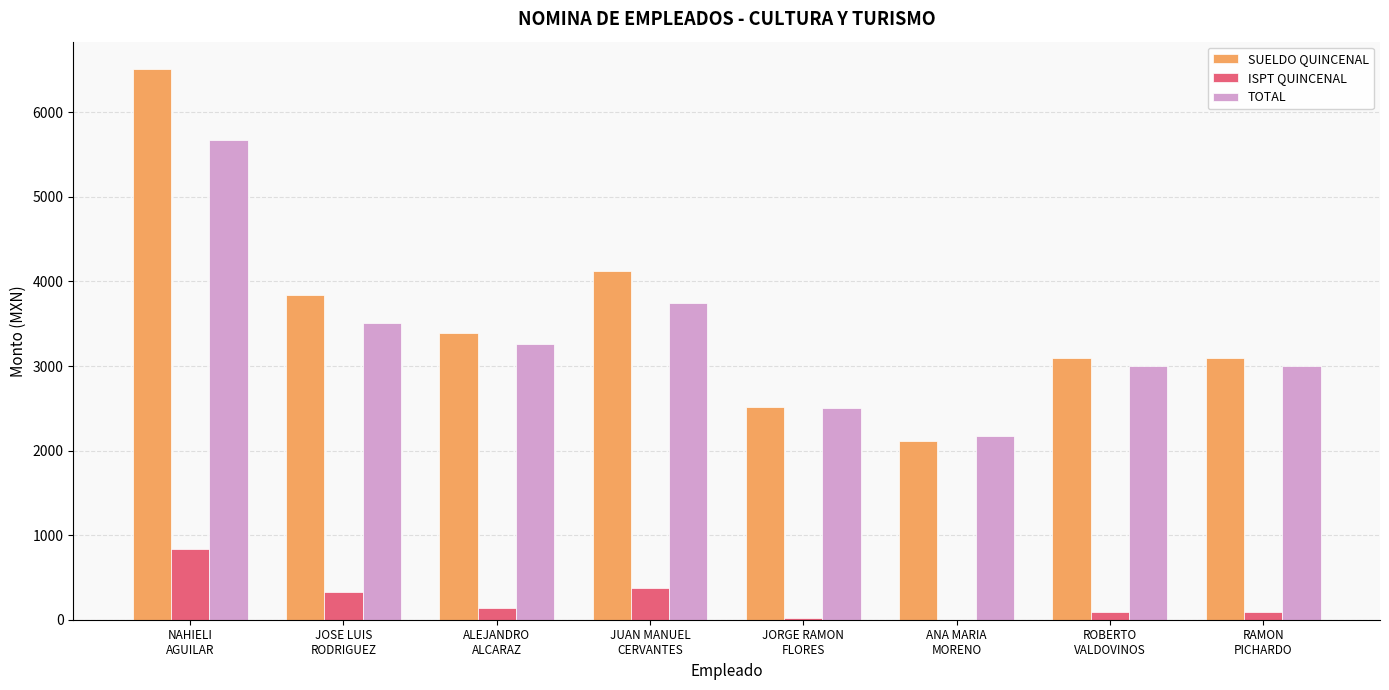

What is the maximum value shown in the chart?

6510